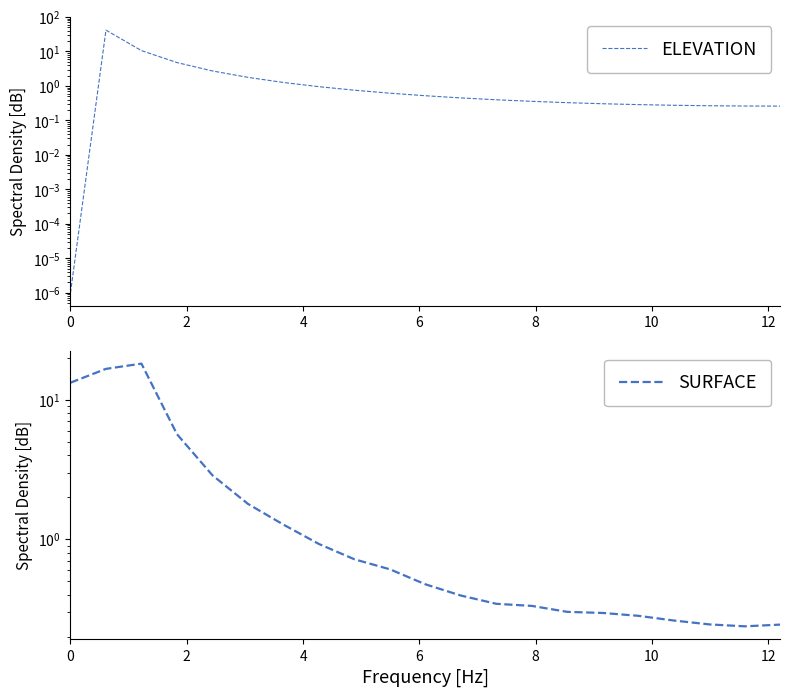

How many categories are shown in the chart?

21